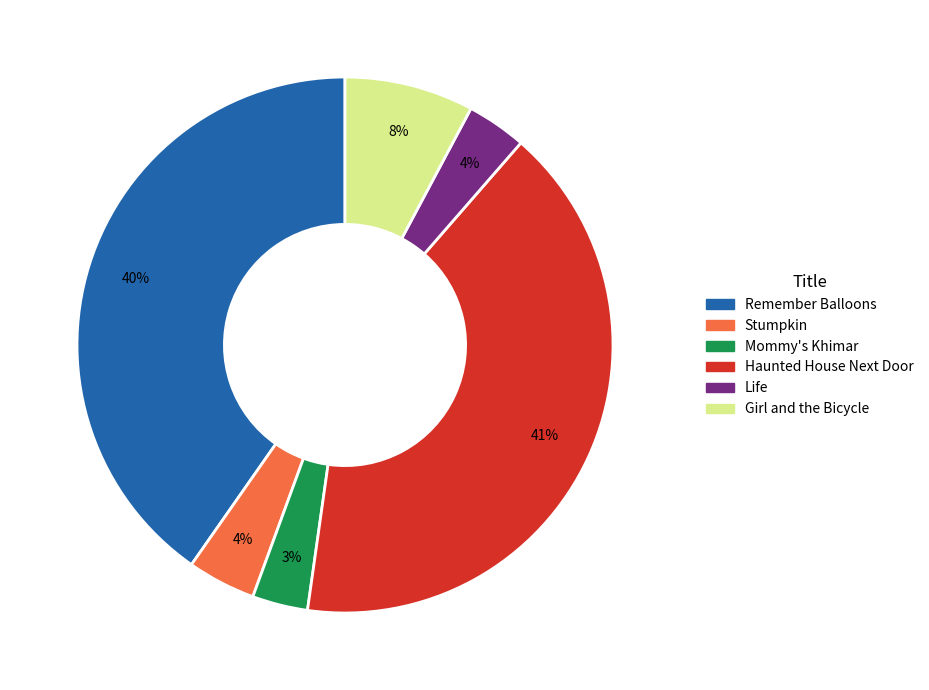

Is there a majority slice in this chart?

No